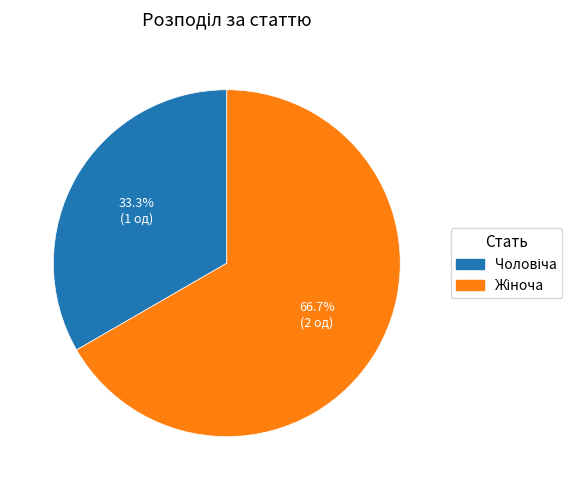

How many segments does this pie chart have?

2